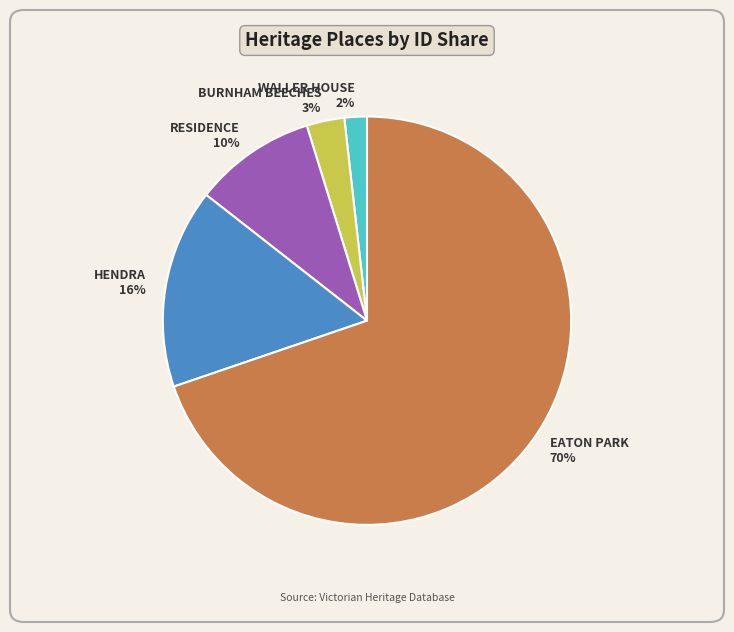

Which slice is the smallest?

WALLER HOUSE